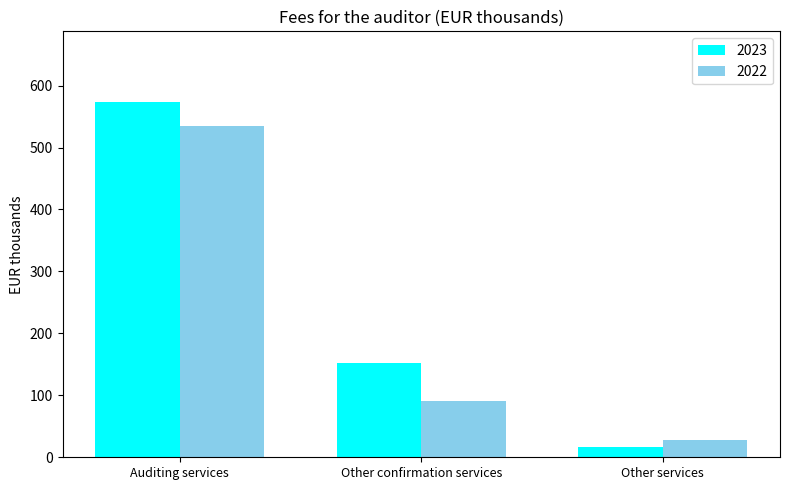

What is the spread (max minus min) of values at Other confirmation services?

61